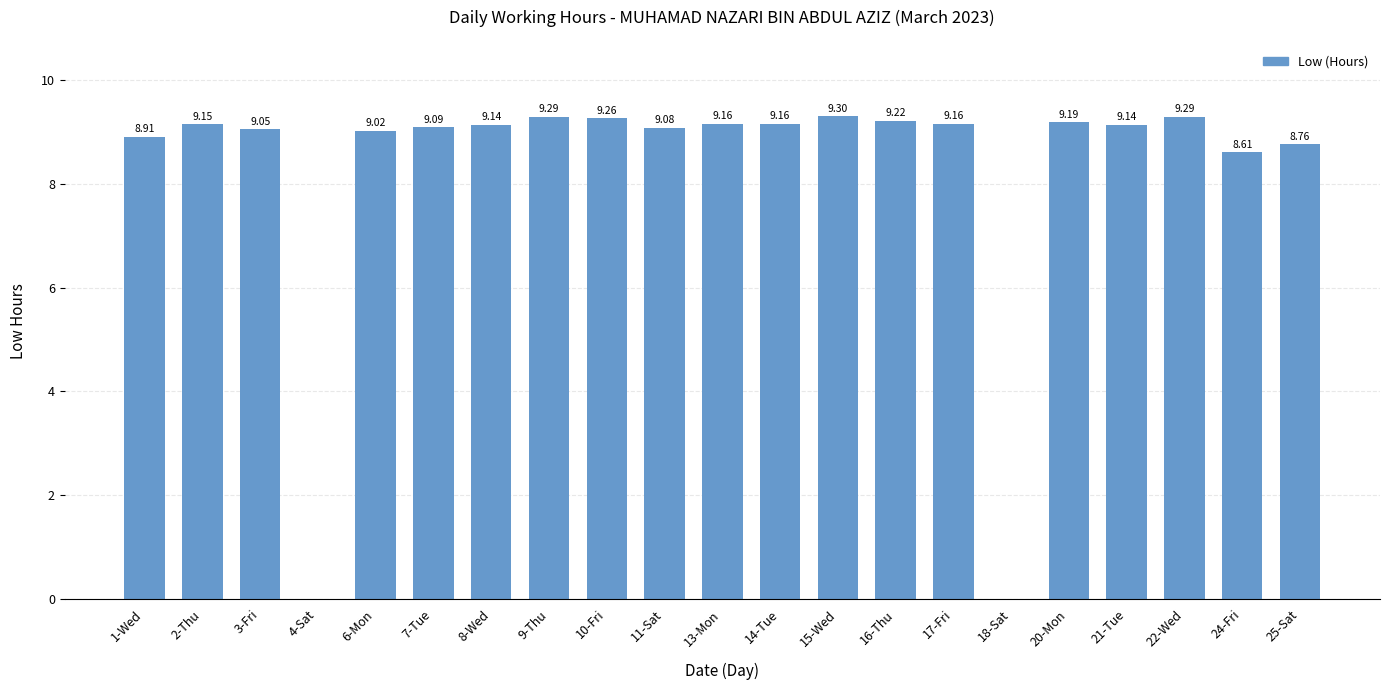

What is the sum of the values at 4-Sat and 10-Fri?

9.3